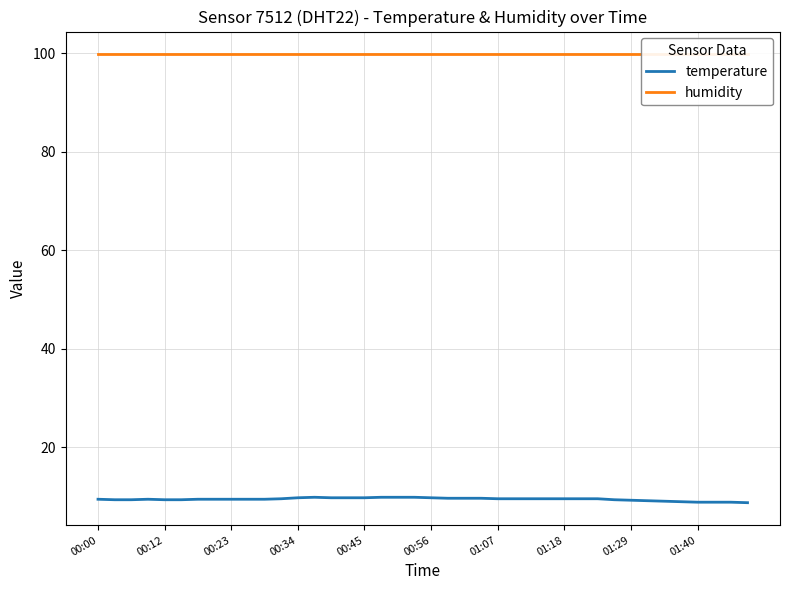

What is the smallest value displayed?

8.7